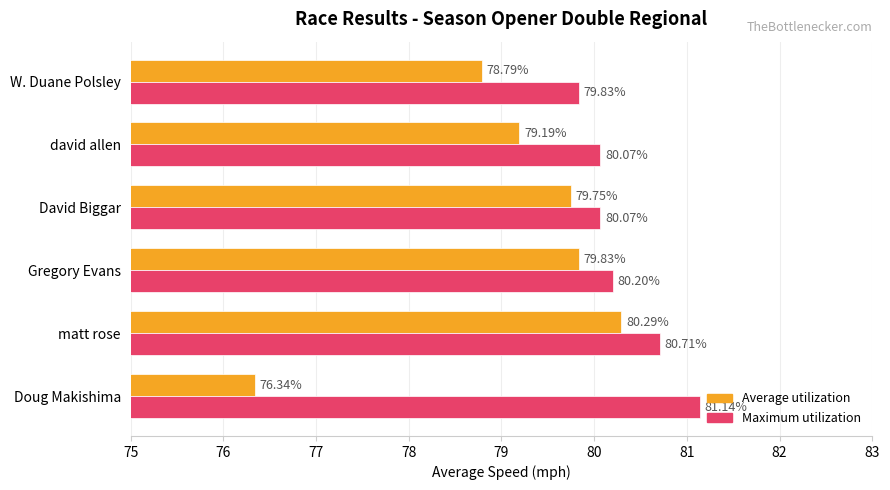

Which series has the largest total across all categories?

Maximum utilization